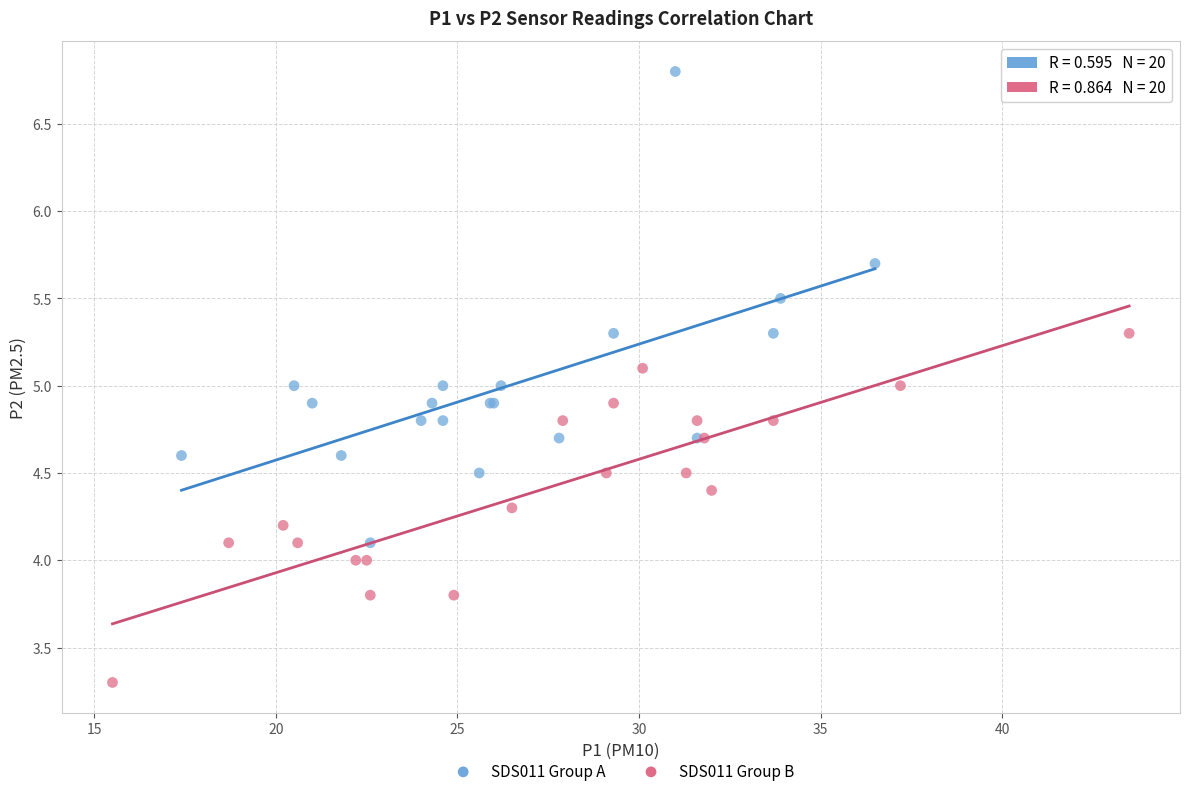

Which series contains the highest Y value?

SDS011 Group A